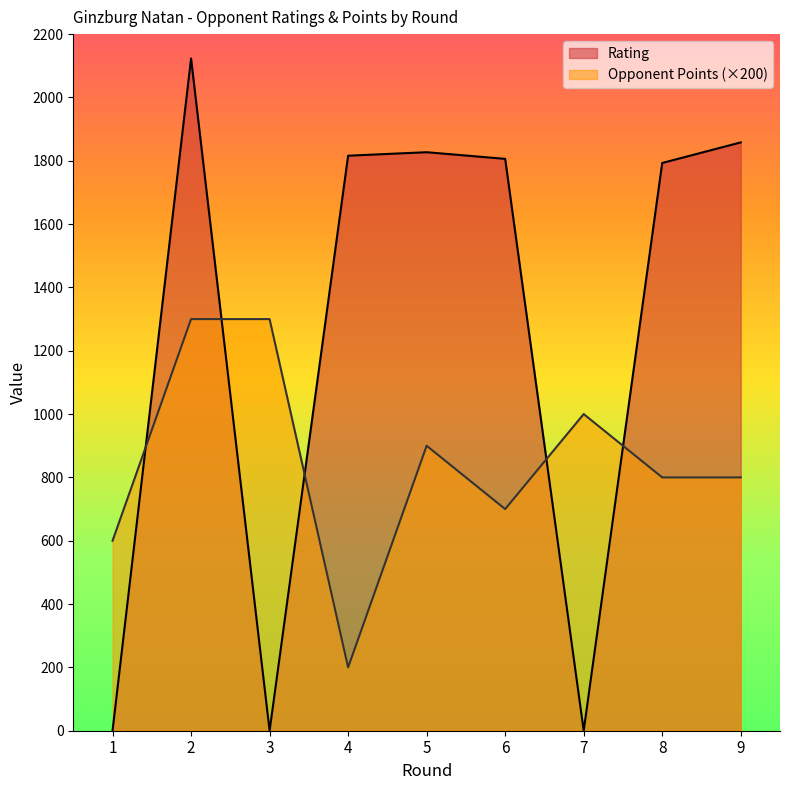

Which series has the widest spread of values?

Rating